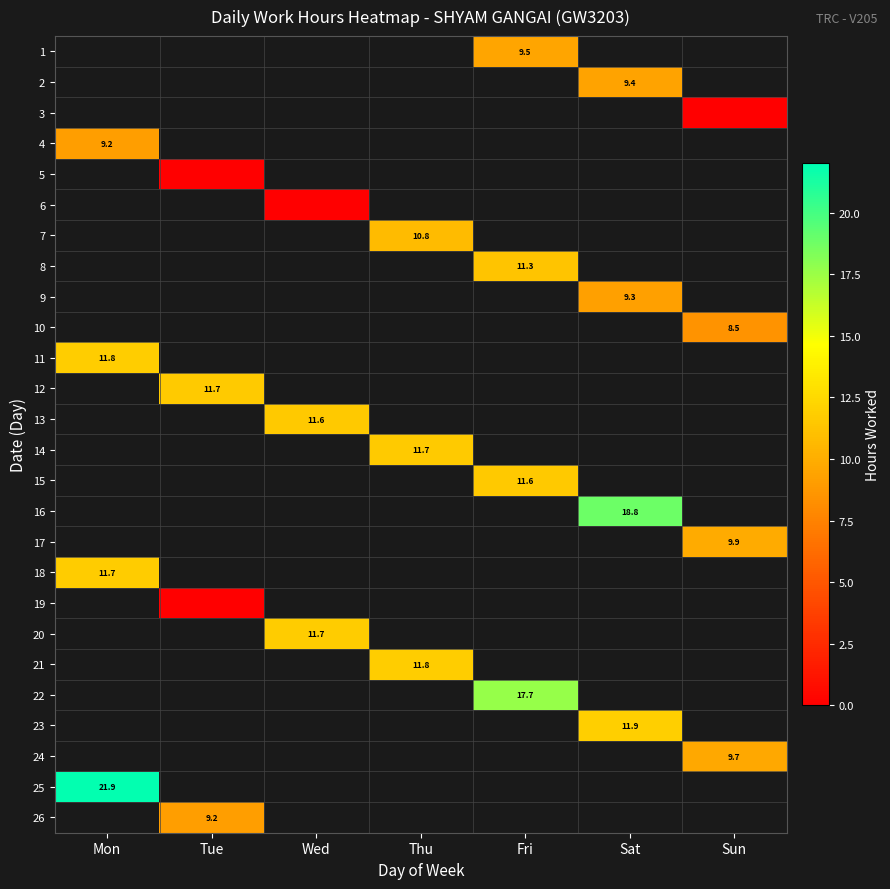

What is the lowest value of the 25 series?

21.9